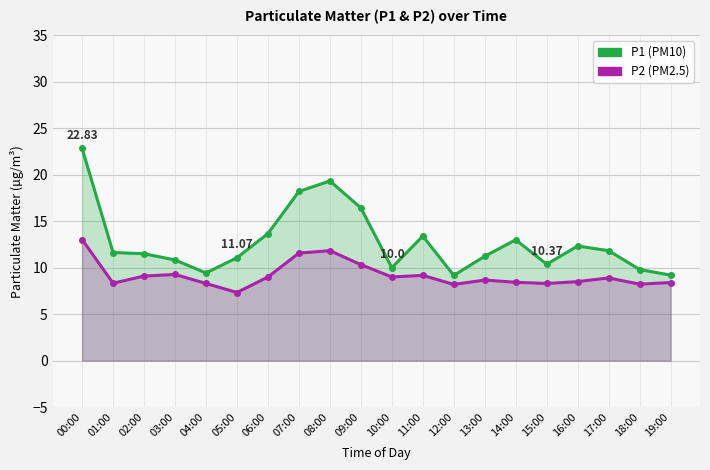

At which label does P2 reach its peak?

00:00